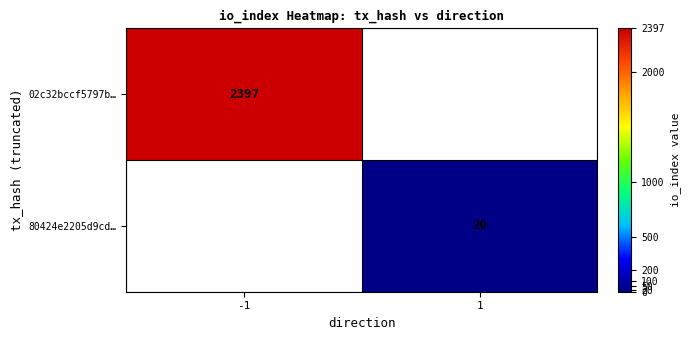

The value of 80424e2205d9cd… at 1 is 36. True or false?

False